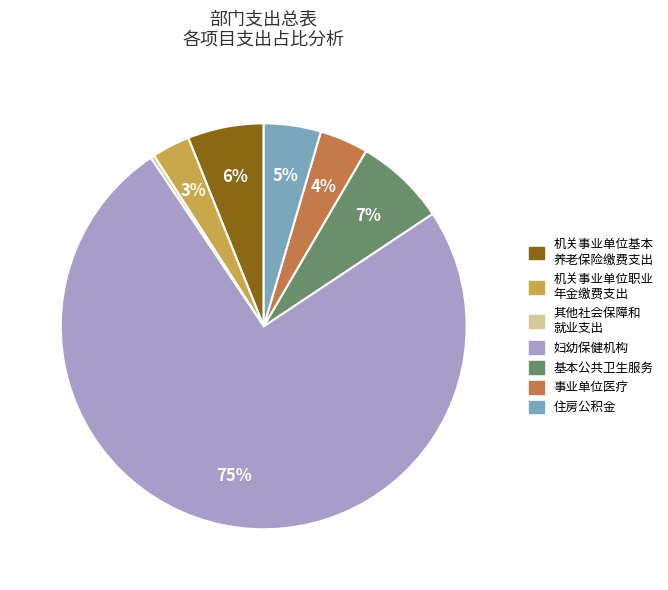

Does any single category account for the majority?

Yes